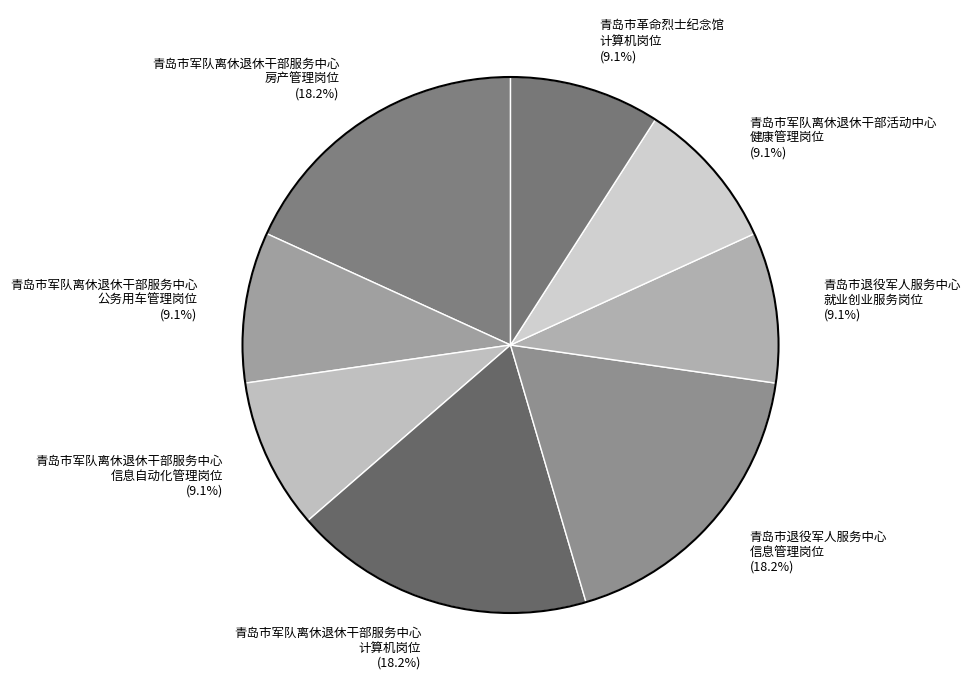

Is there any slice that represents more than half of the pie?

No